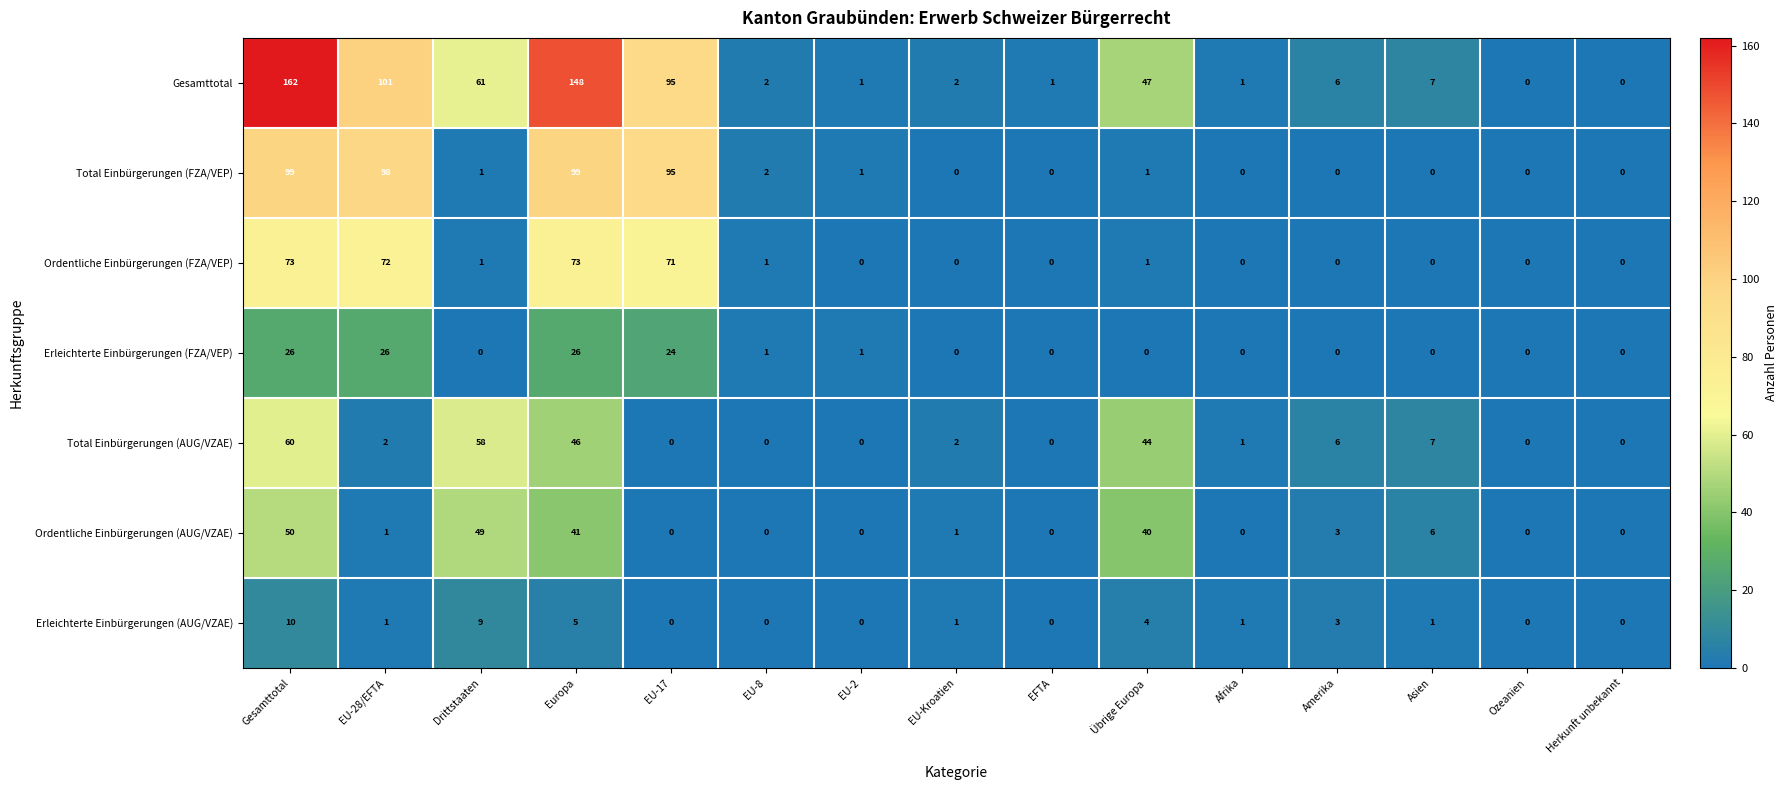

What is the sum of all Erleichterte Einbürgerungen (AUG/VZAE) values?

35